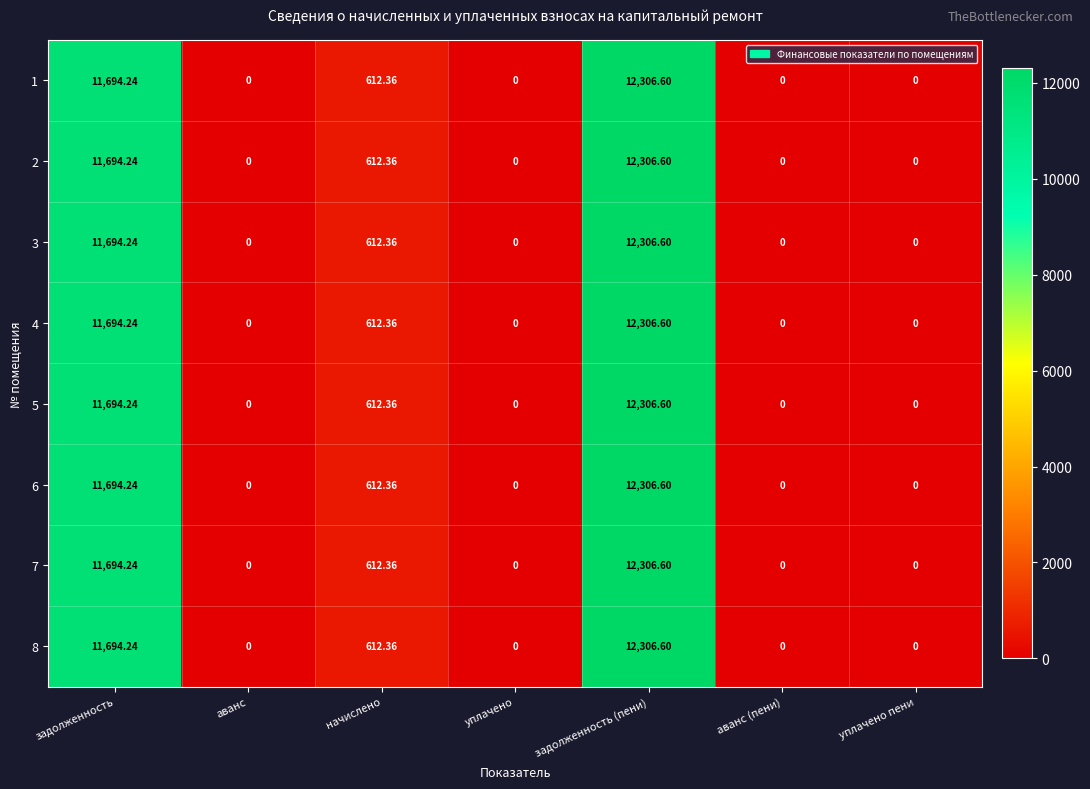

Which category has the highest value in the 4 series?

задолженность (пени)